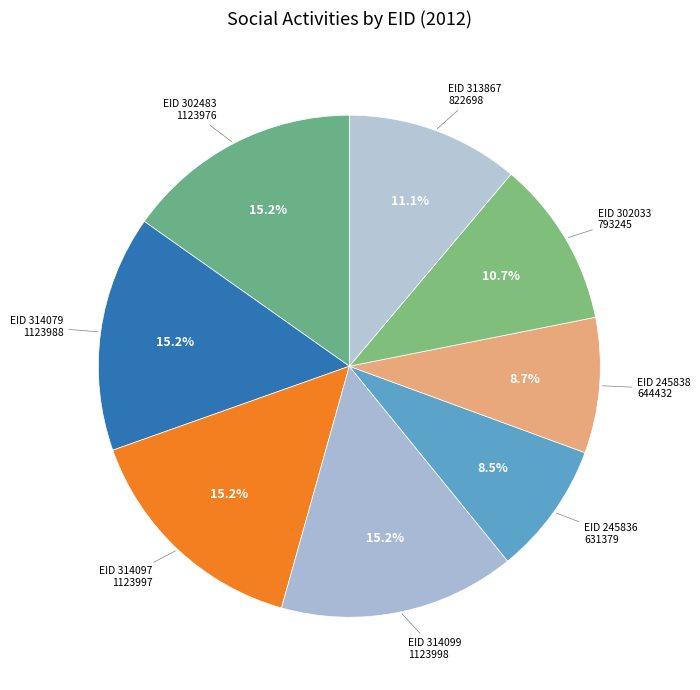

Rank the categories by value from highest to lowest.

314099, 314097, 314079, 302483, 313867, 302033, 245838, 245836